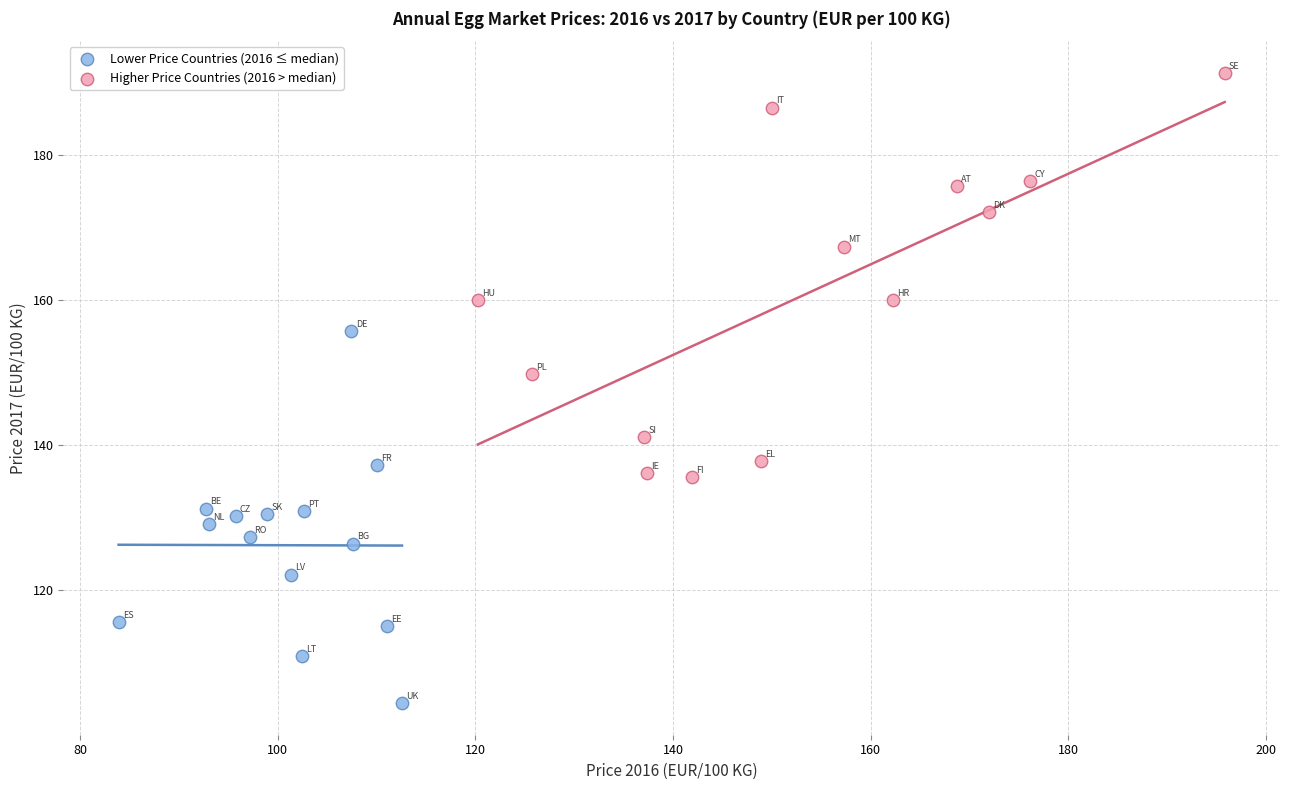

Which series contains the highest Y value?

Higher Price Countries (2016 > median)